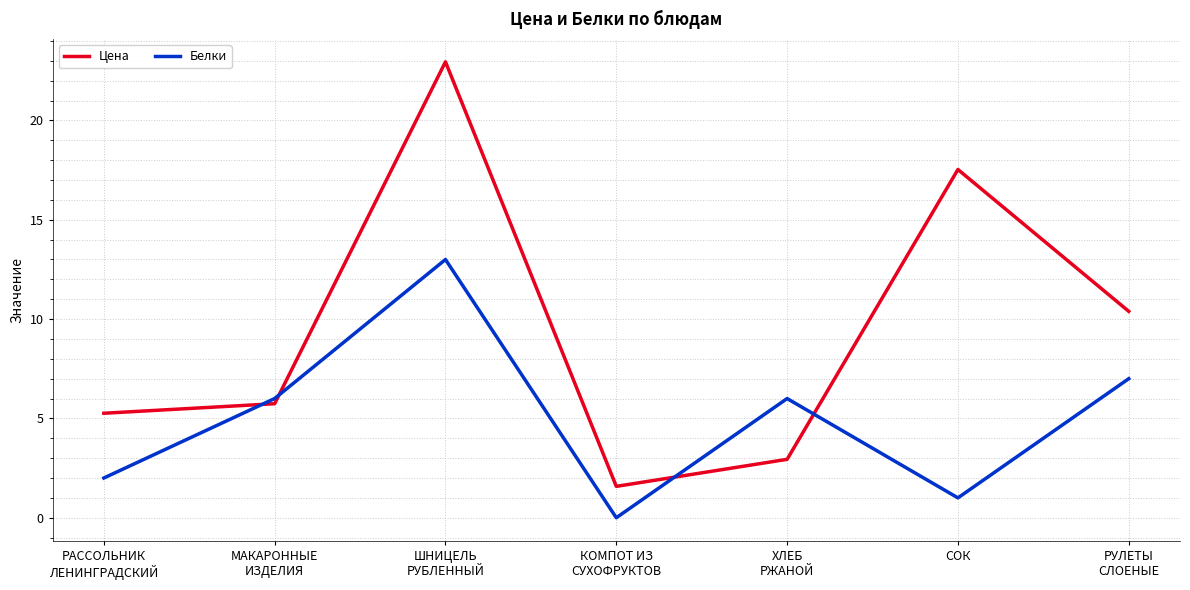

At which label does Цена first exceed 5?

РАССОЛЬНИК
ЛЕНИНГРАДСКИЙ